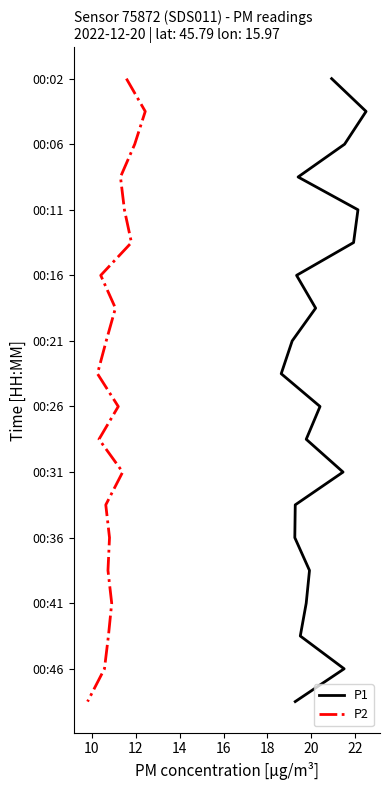

Is it true that P2 equals -4 at 13?

False